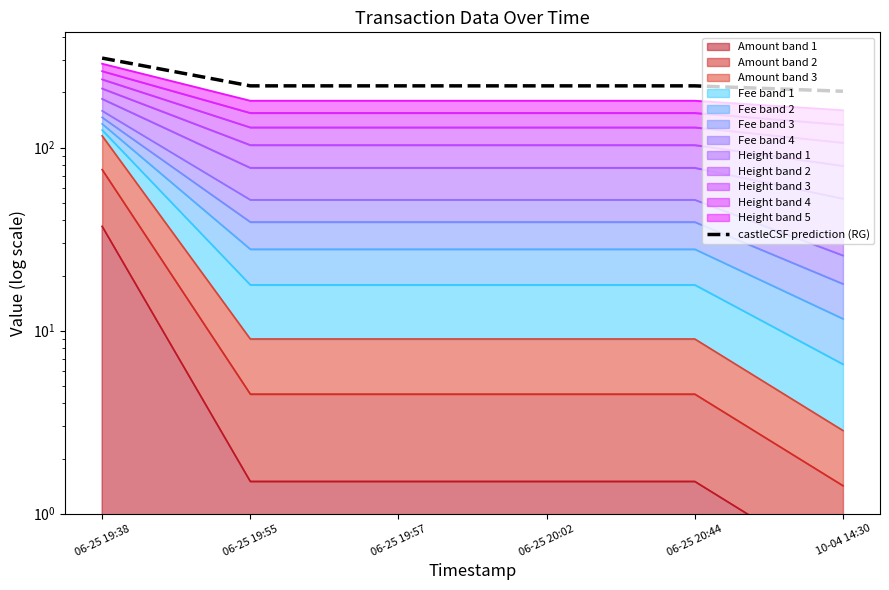

Does the chart have visible grid lines?

No